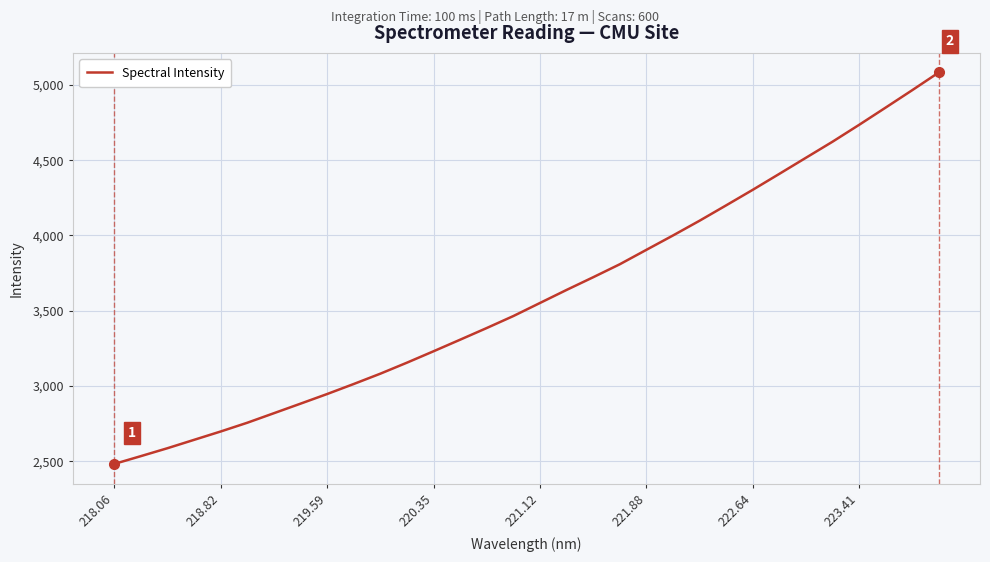

What is the maximum value shown in the chart?

5082.2